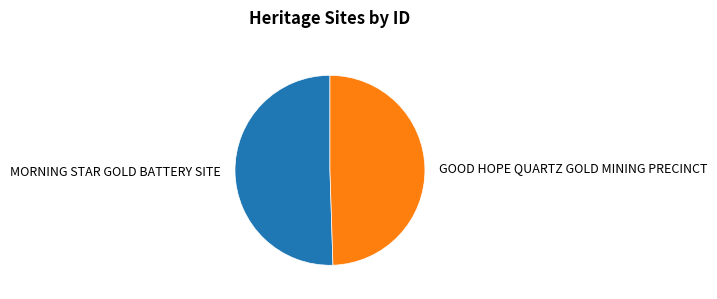

Which slice is the largest?

MORNING STAR GOLD BATTERY SITE